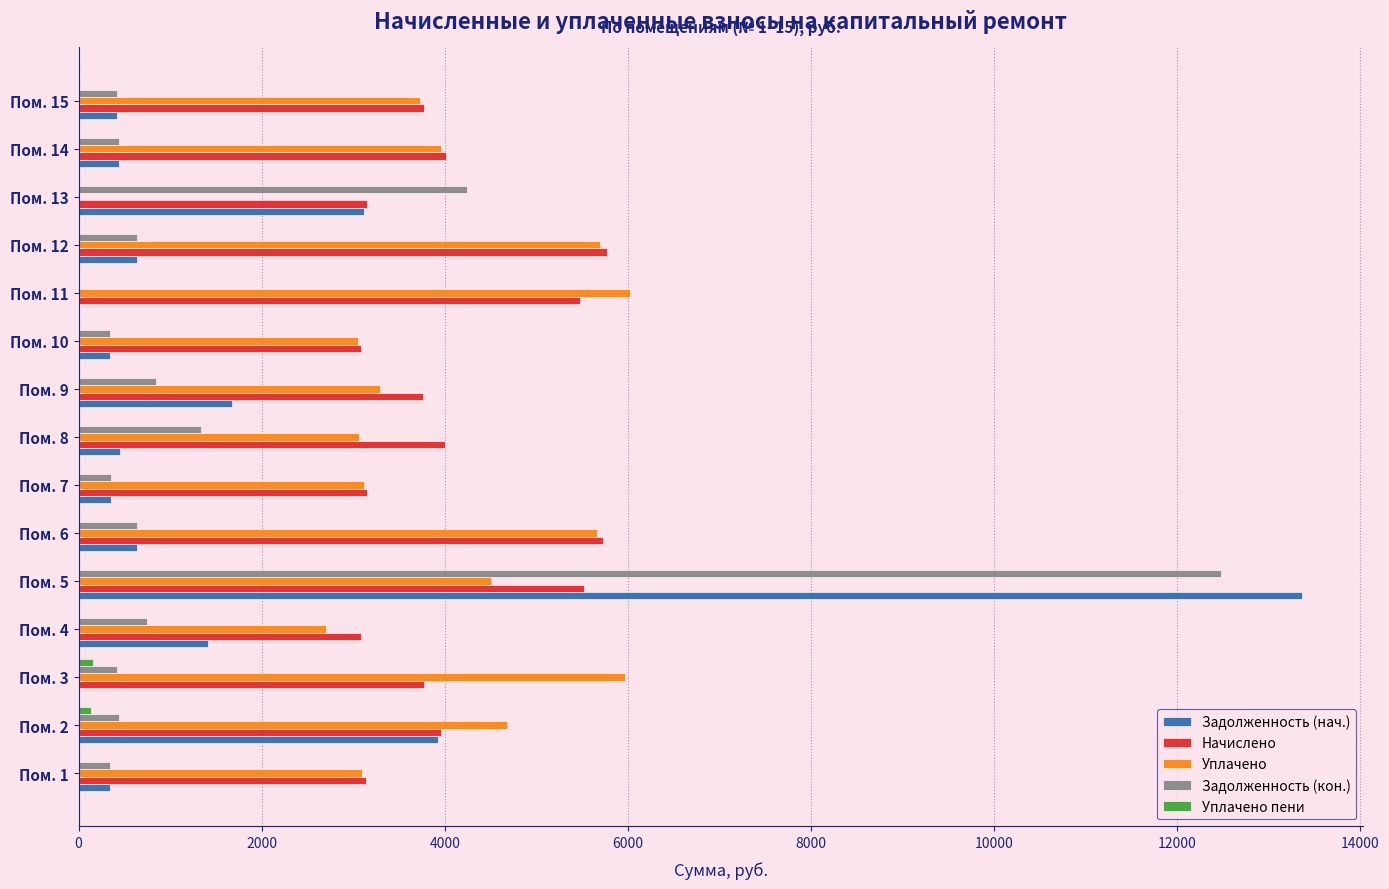

Which label corresponds to the largest value in the chart?

Пом. 5